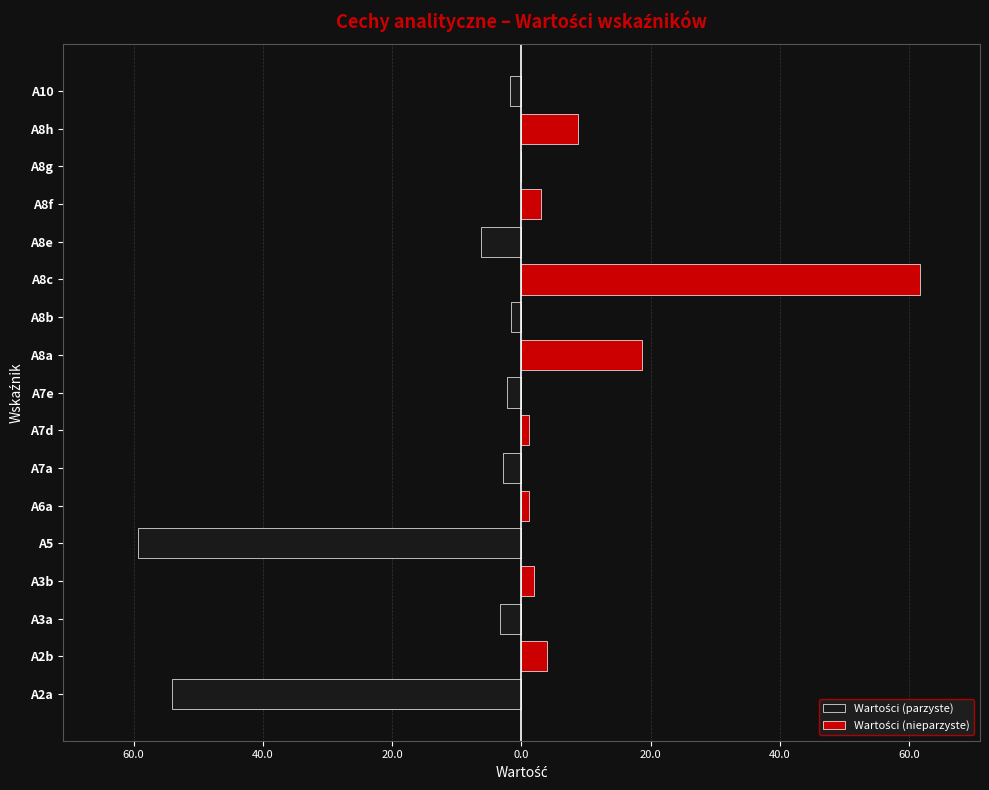

Which category has the highest value across all series?

A8c